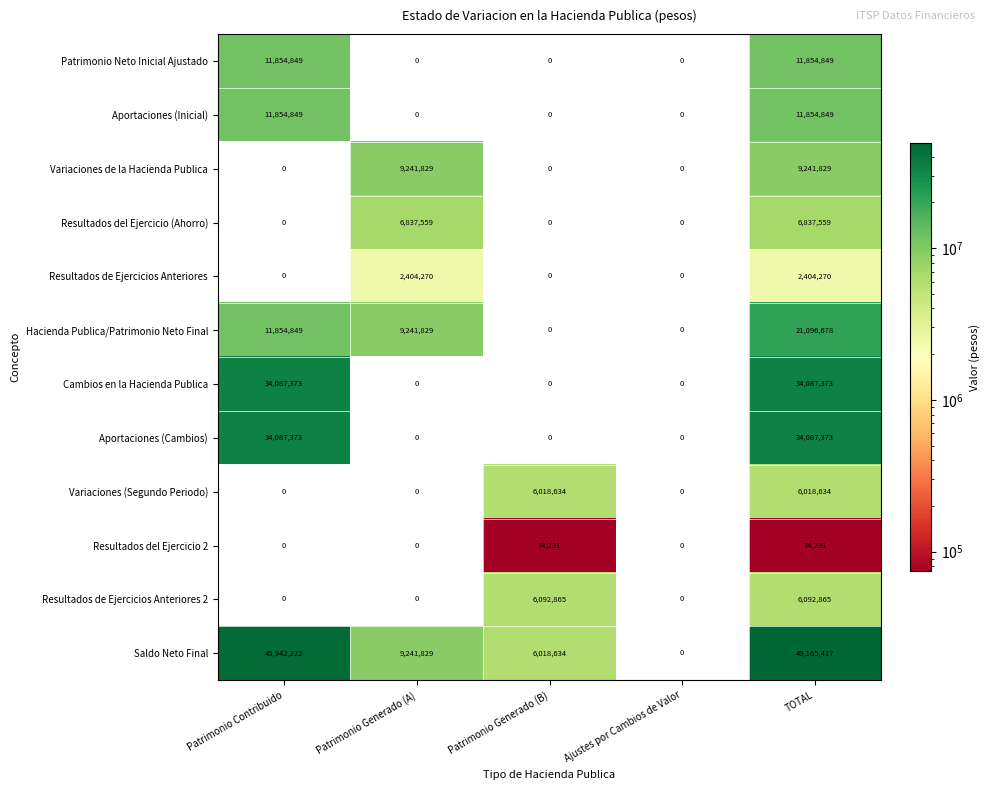

Read the Variaciones de la Hacienda Publica value at TOTAL.

9241829